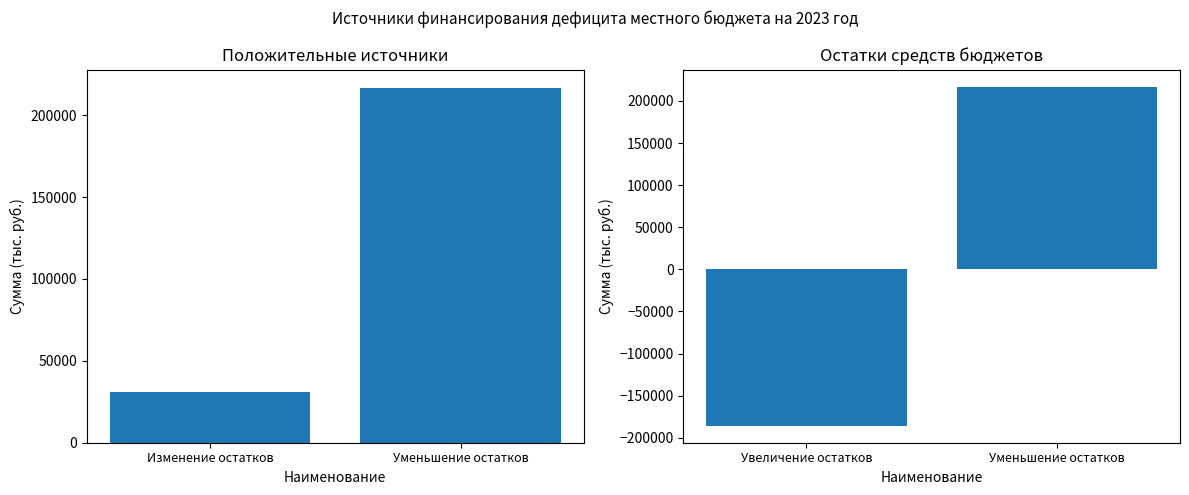

At which category is the sum across all series the highest?

Уменьшение остатков